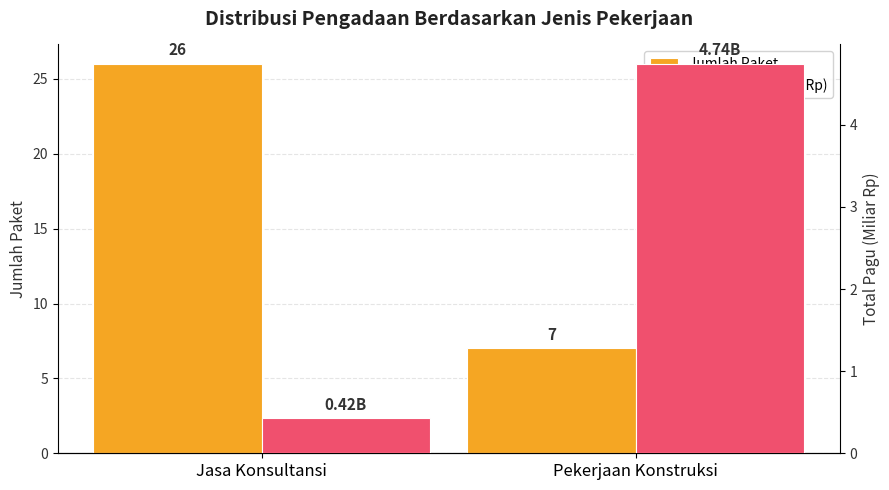

What is the total value across all series at Pekerjaan Konstruksi?

11.7